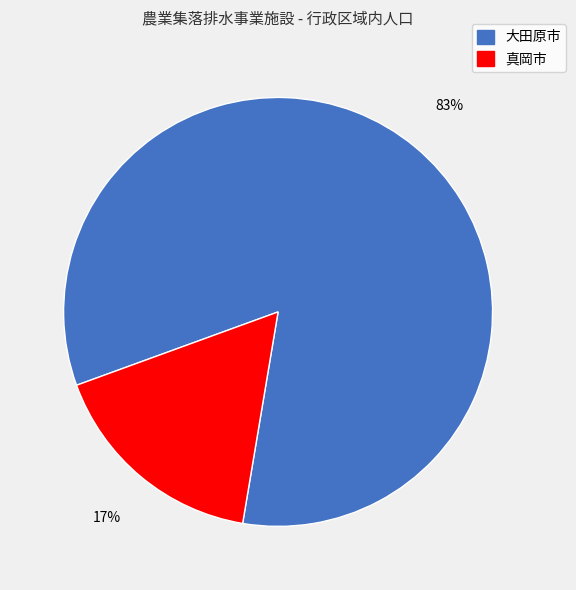

True or false: 真岡市 accounts for 24% of the total.

False